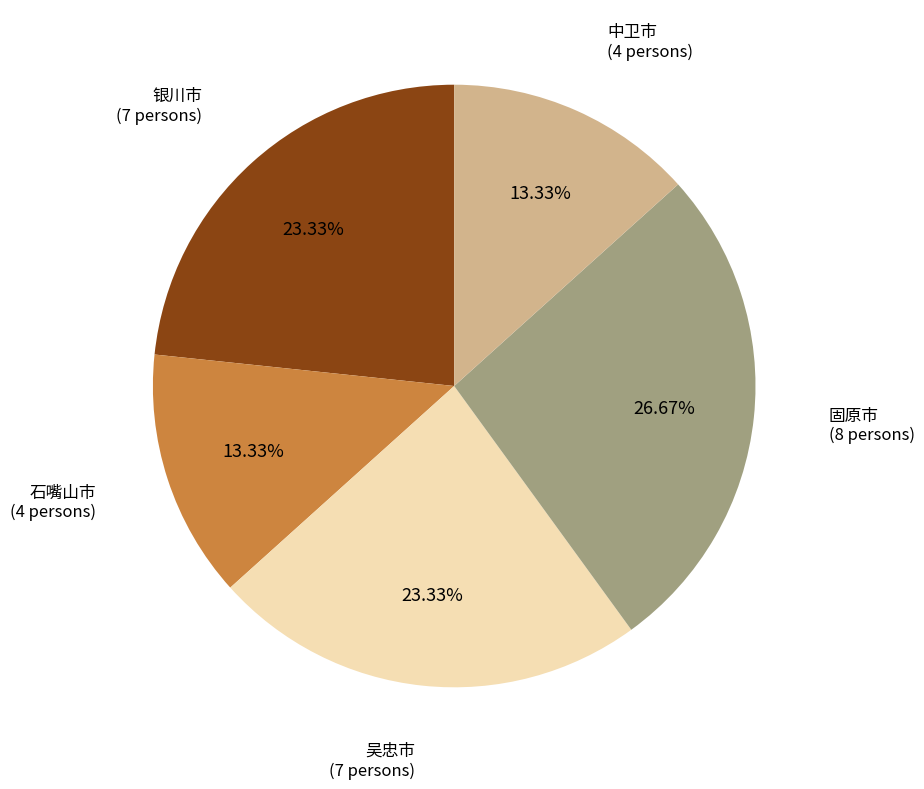

Is there a majority slice in this chart?

No